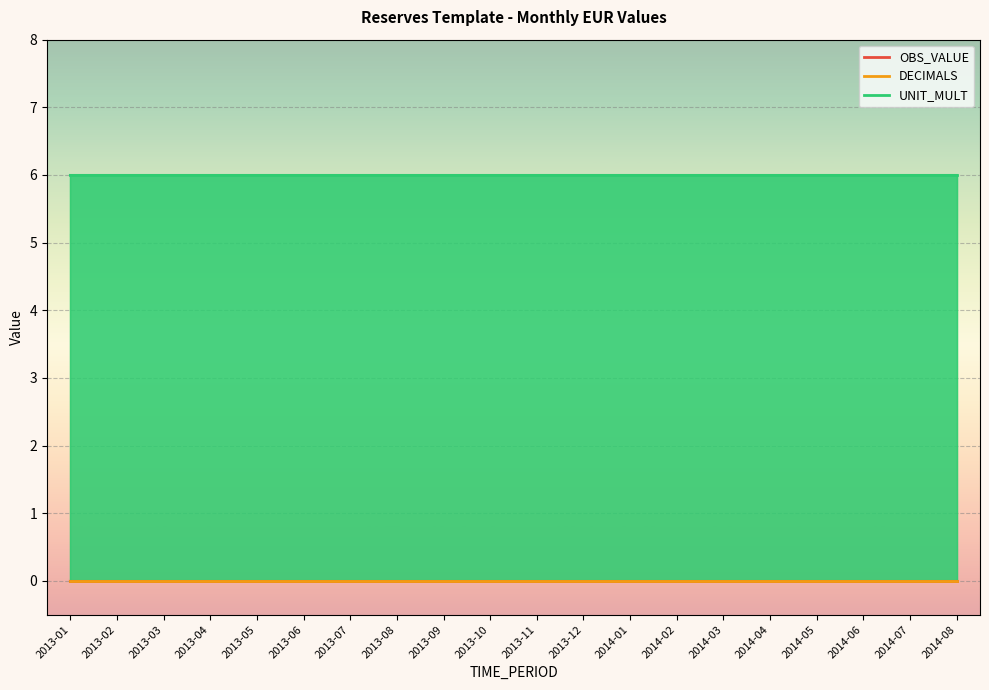

Does the chart display data point markers on the line(s)?

No